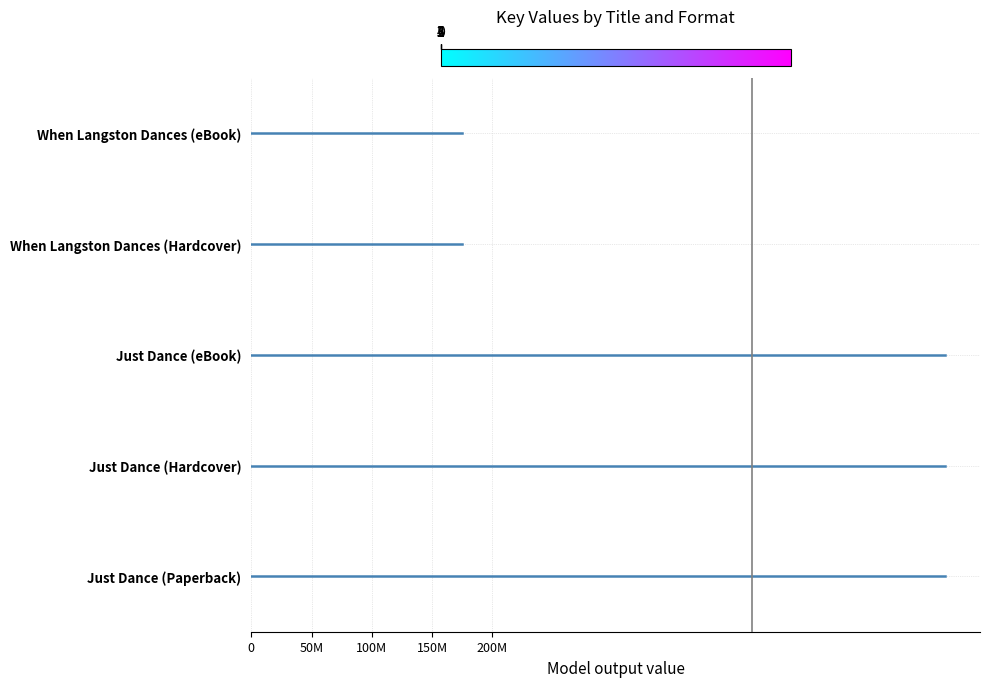

What are all the series names shown in the legend?

Just Dance (Paperback), Just Dance (Hardcover), Just Dance (eBook), When Langston Dances (Hardcover), When Langston Dances (eBook)